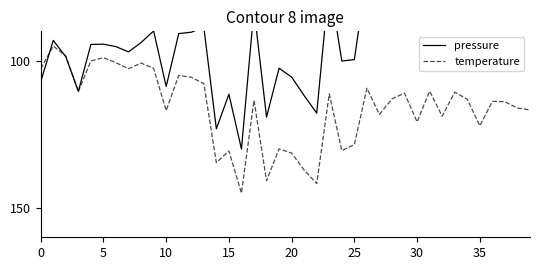

How many lines are shown in the chart?

2